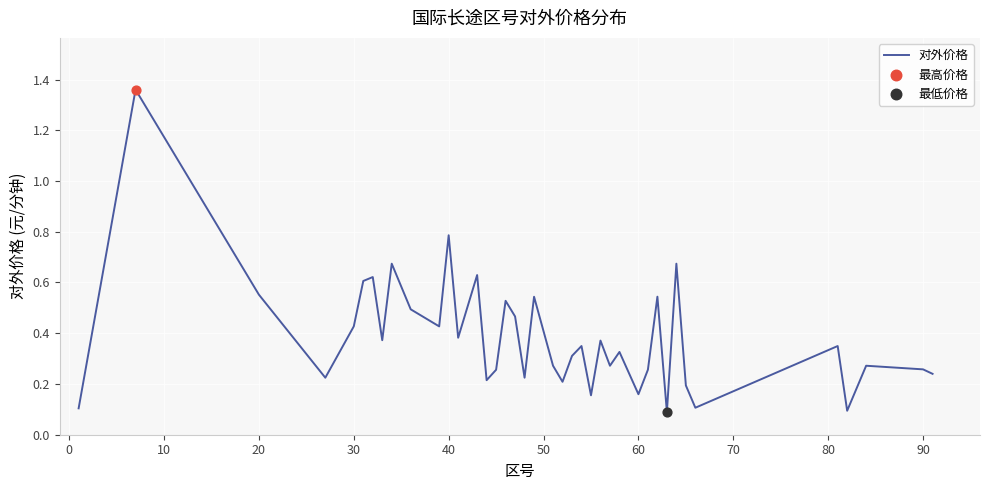

What is the difference between the maximum and minimum values?

1.3